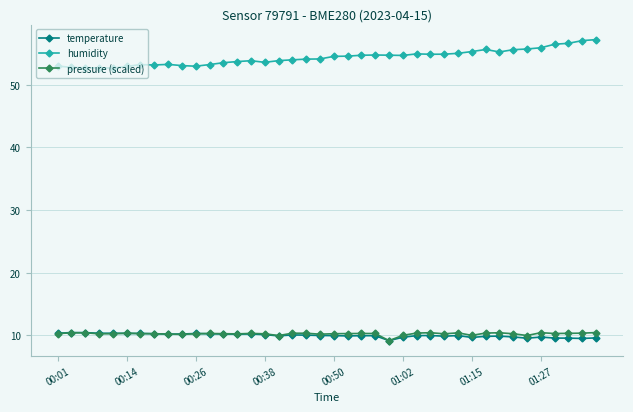

True or false: pressure (scaled) has more than 0 points higher than both neighbors.

True